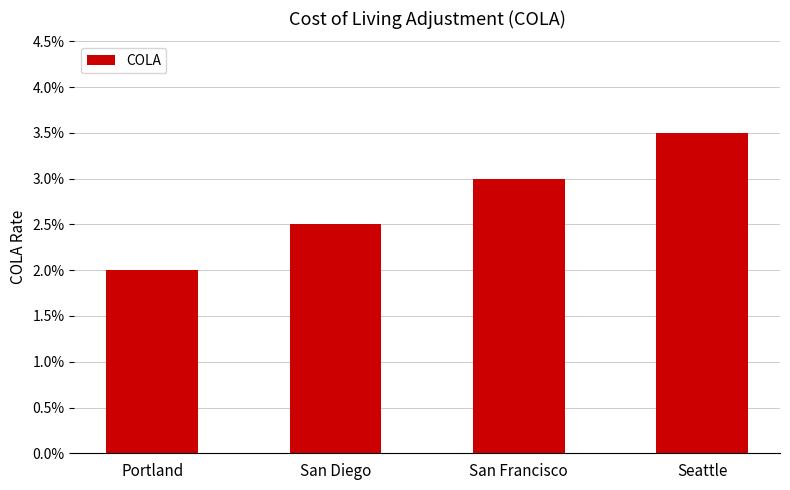

List the labels in order of value, largest first.

Seattle, San Francisco, San Diego, Portland